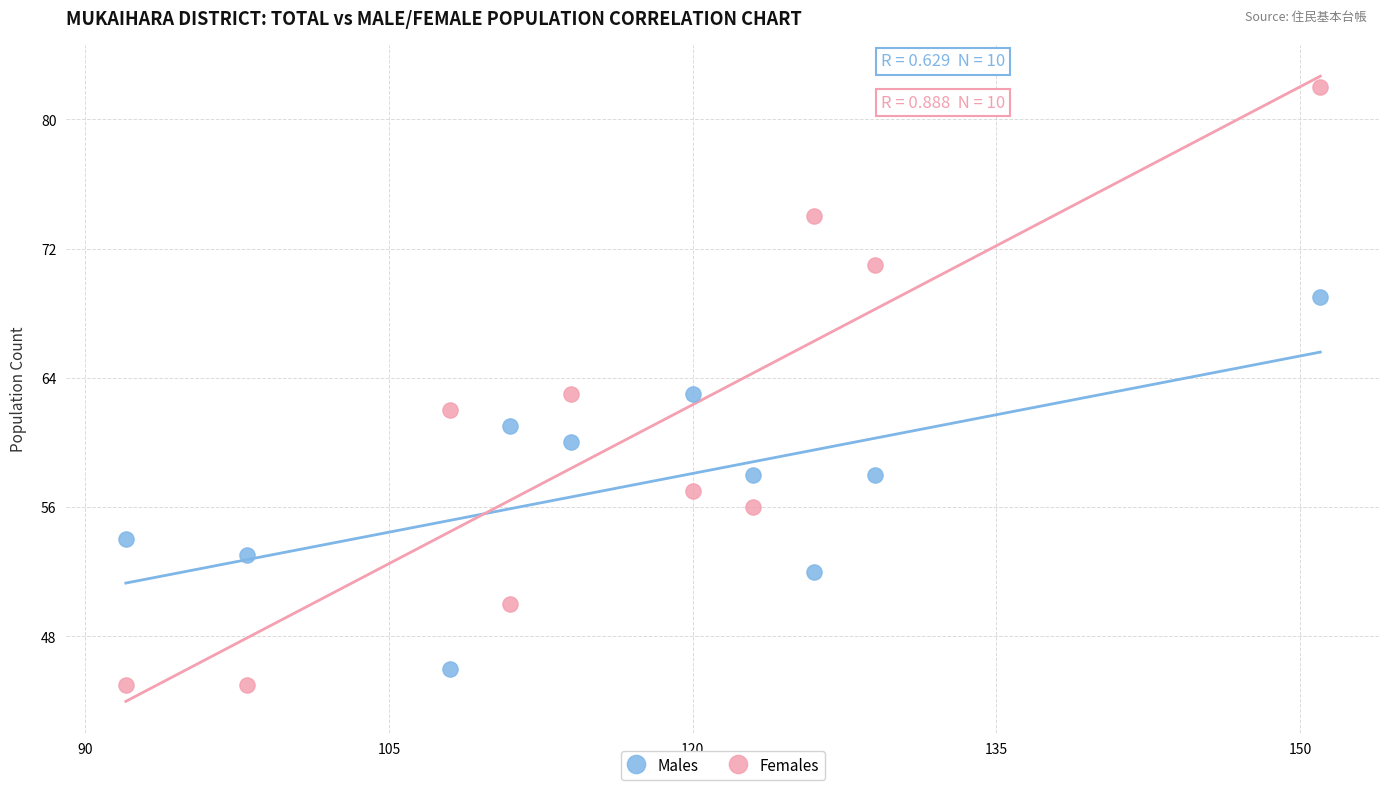

Which series contains the lowest Y value?

Females